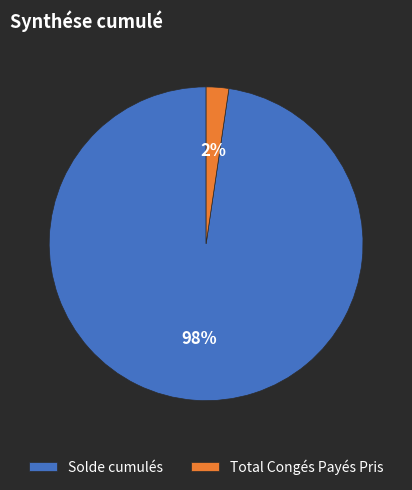

Which category has the biggest portion of the pie?

Solde cumulés